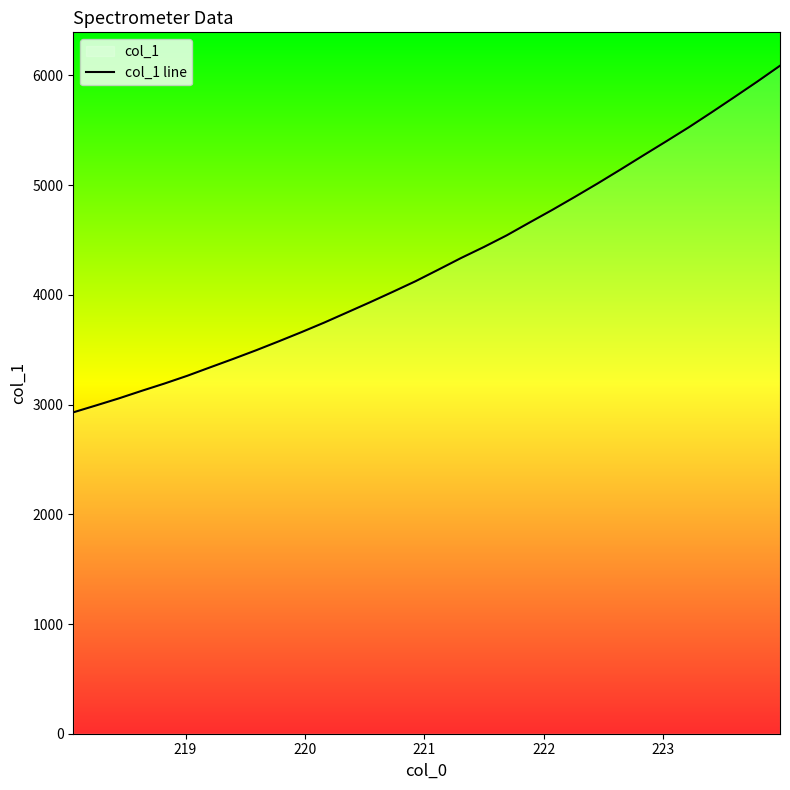

What is the maximum value shown in the chart?

6088.8